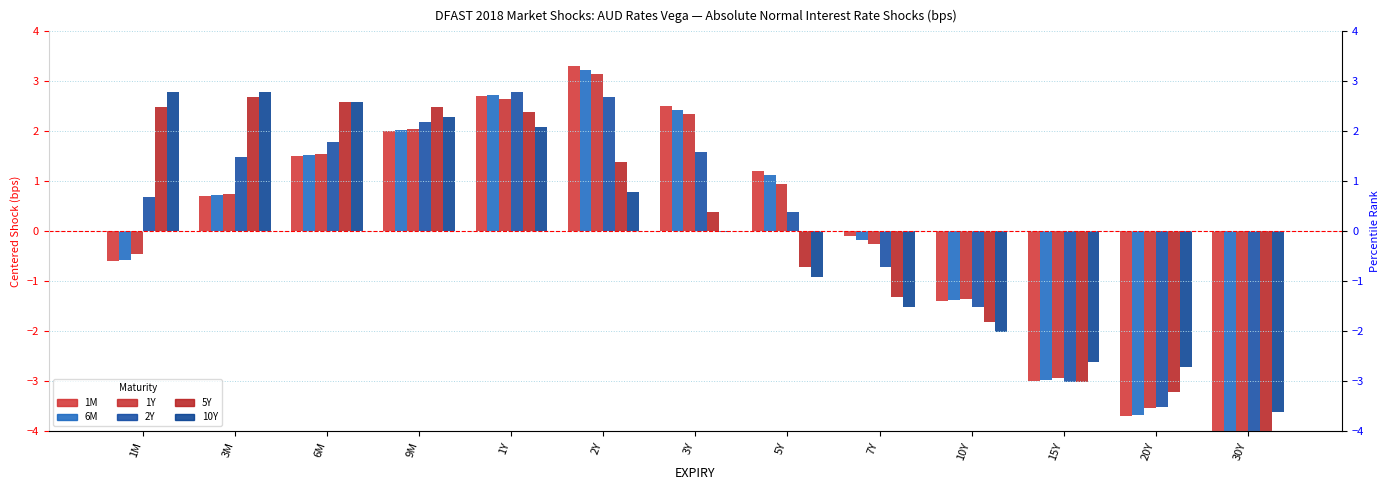

Which series changed the most between 9M and 15Y?

5Y